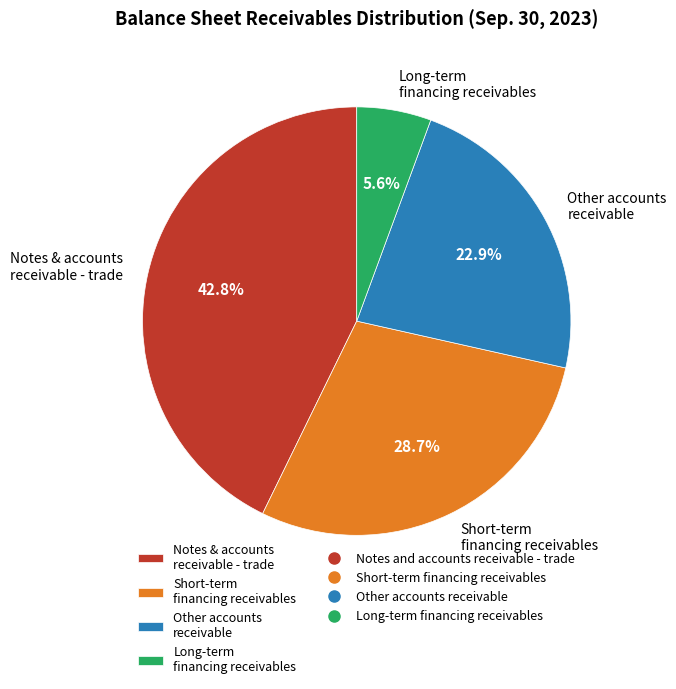

Rank the categories by value from lowest to highest.

Long-term financing receivables, Other accounts receivable, Short-term financing receivables, Notes & accounts receivable - trade